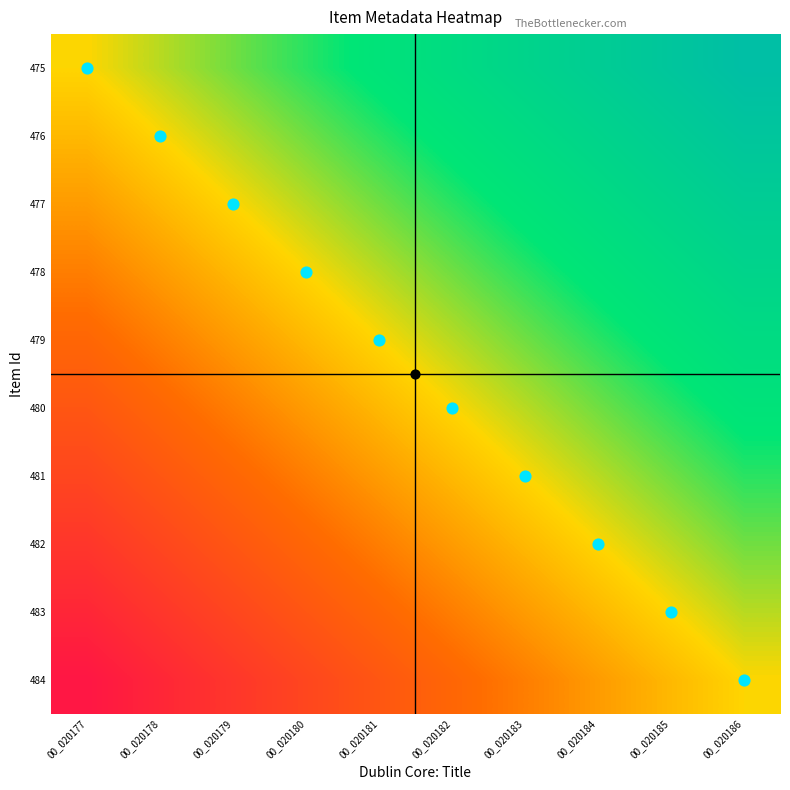

What is the difference between the highest and lowest values at 00_020186?

0.5